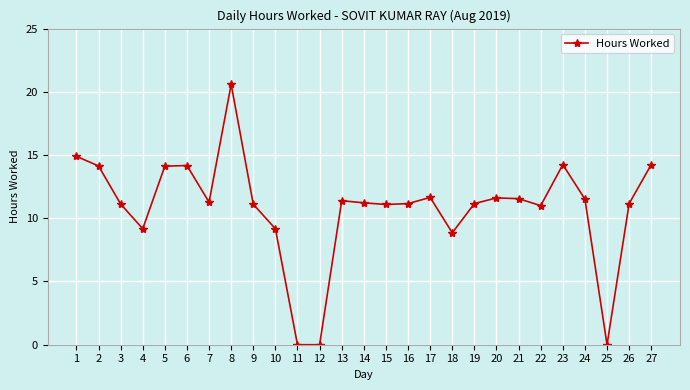

What is the value of the 23rd point from the left?

14.2